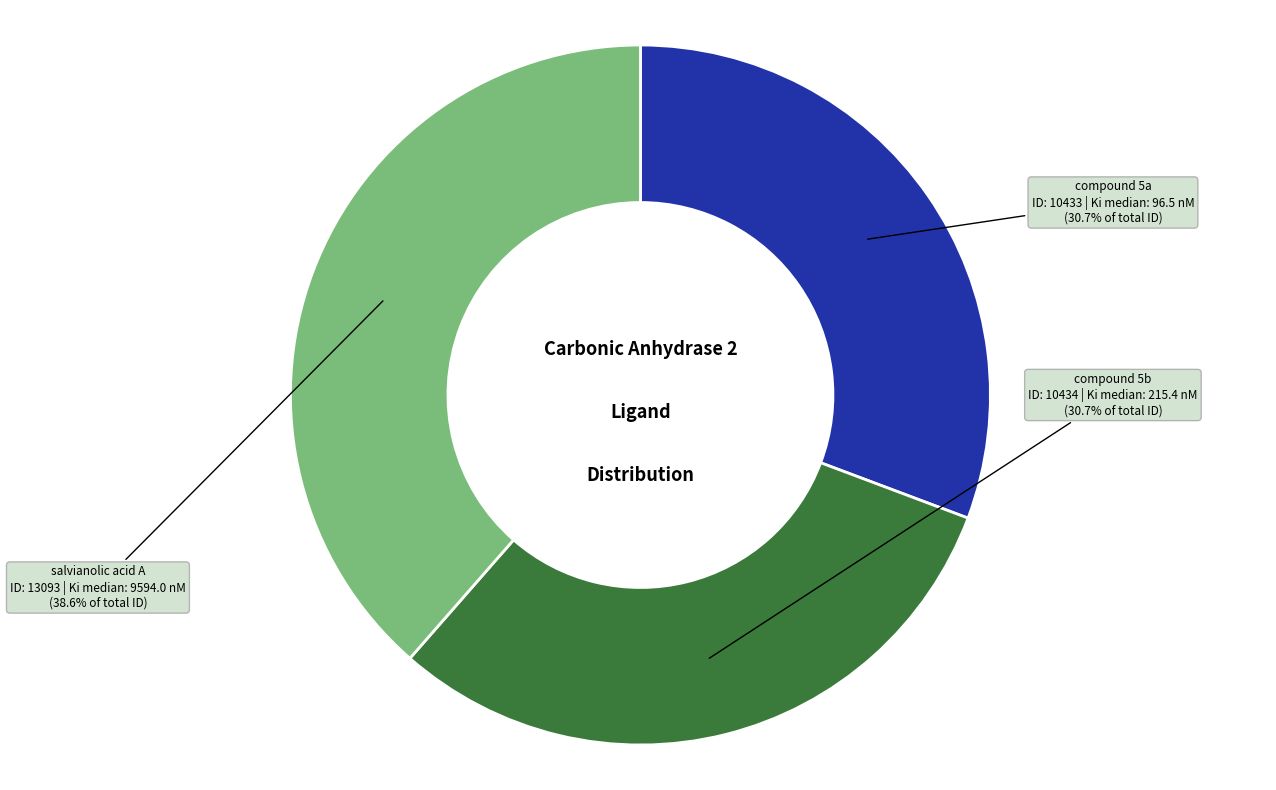

Between compound 5a and salvianolic acid A, which is larger?

salvianolic acid A